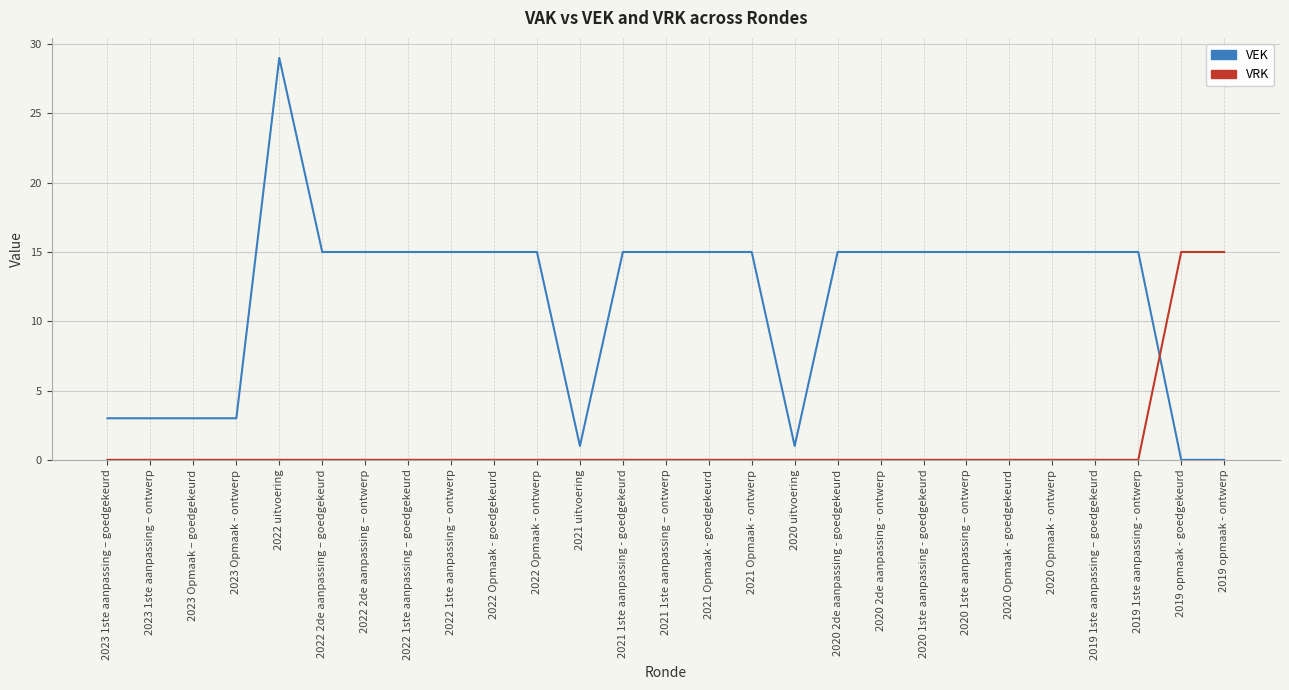

Reading left to right, what are all the values shown in this chart?

VEK: 3	3	3	3	29	15	15	15	15	15	15	1	15	15	15	15	1	15	15	15	15	15	15	15	15	0	0
VRK: 0	0	0	0	0	0	0	0	0	0	0	0	0	0	0	0	0	0	0	0	0	0	0	0	0	15	15